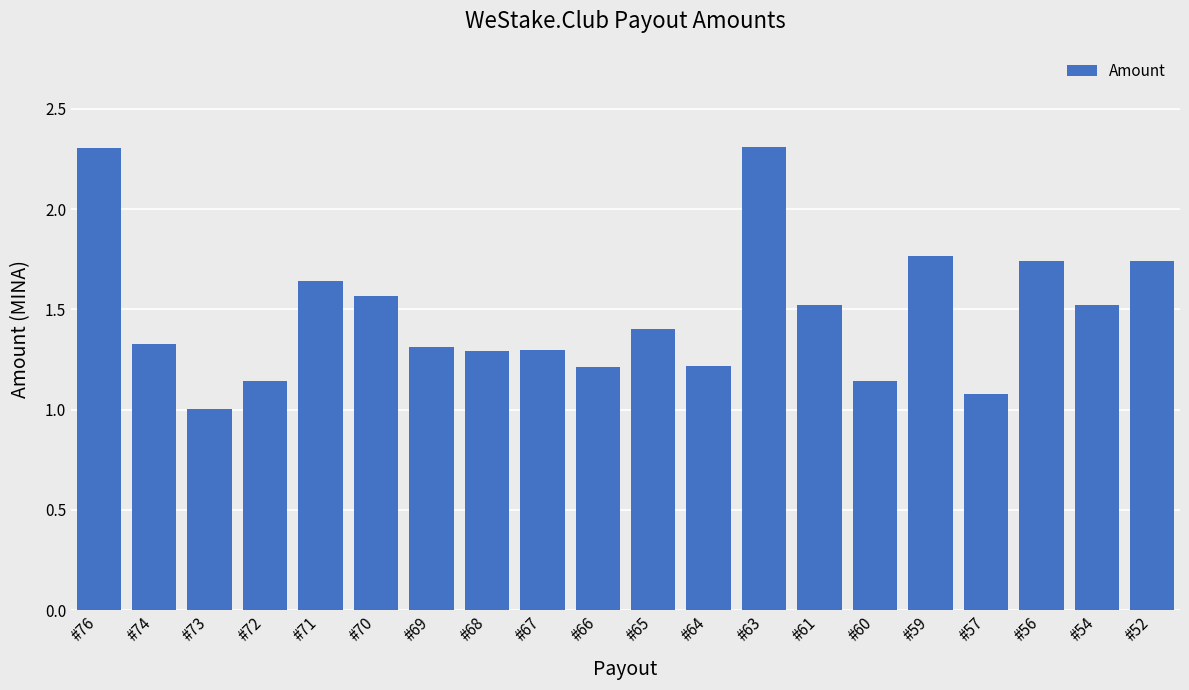

What is the value of the 1st bar from the left?

2.3